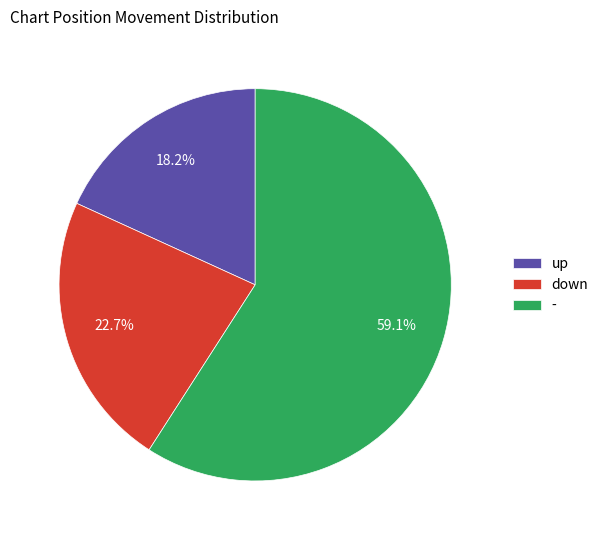

What percentage is the up slice, to the nearest percent?

18%